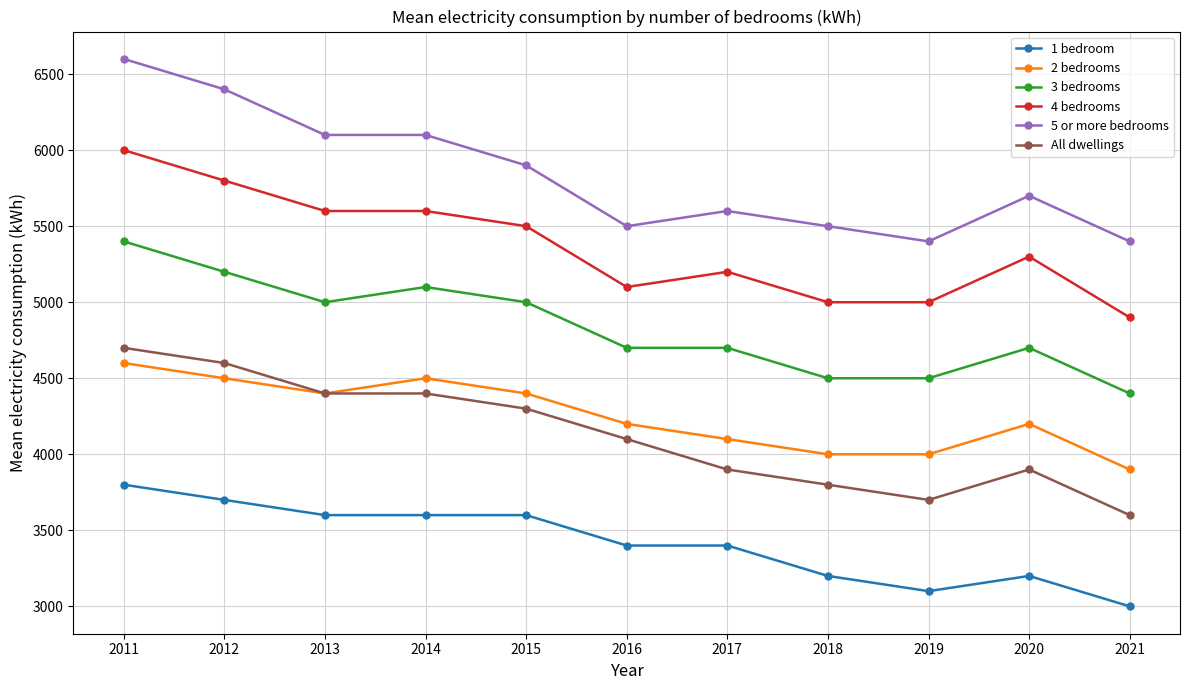

Which series changed the most between 2013 and 2016?

5 or more bedrooms